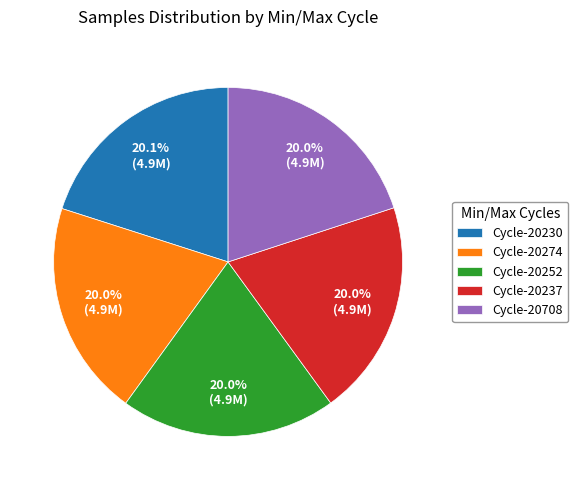

What portion of the pie excludes Cycle-20230?

79.9%